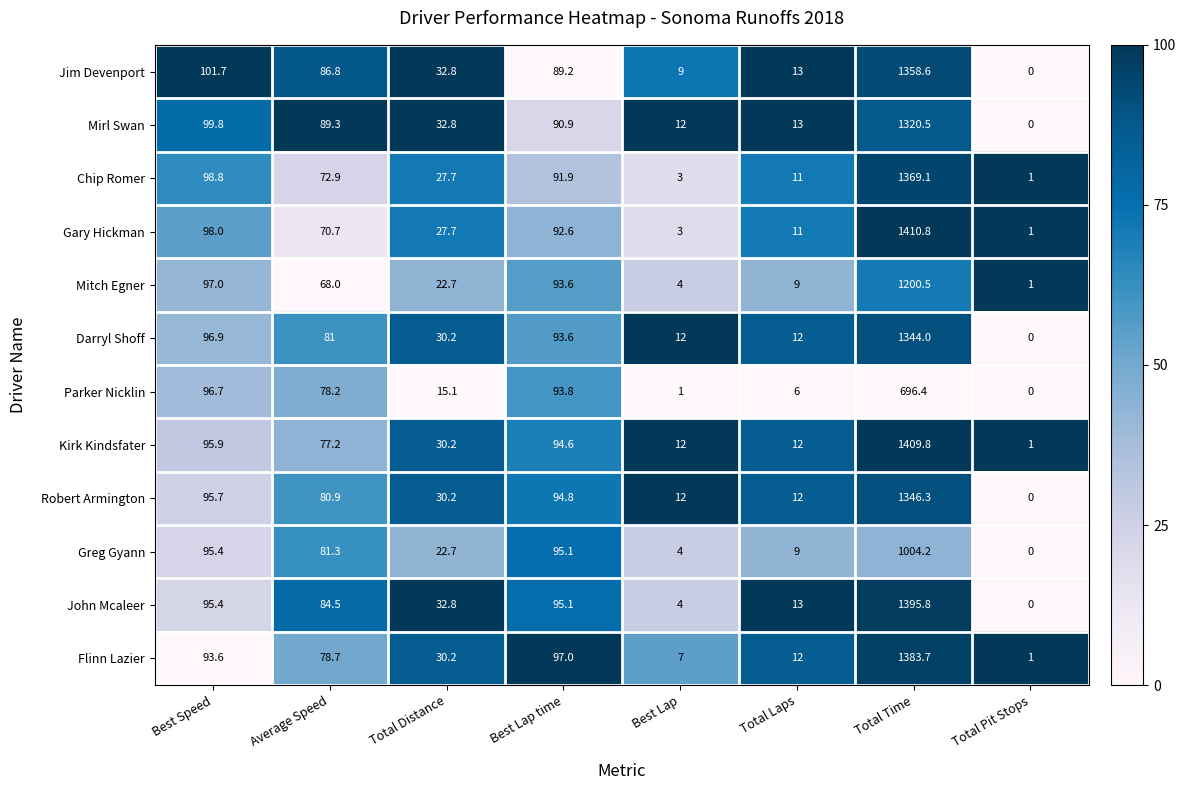

The Darryl Shoff series shows 150.3 at Best Lap time. True or false?

False